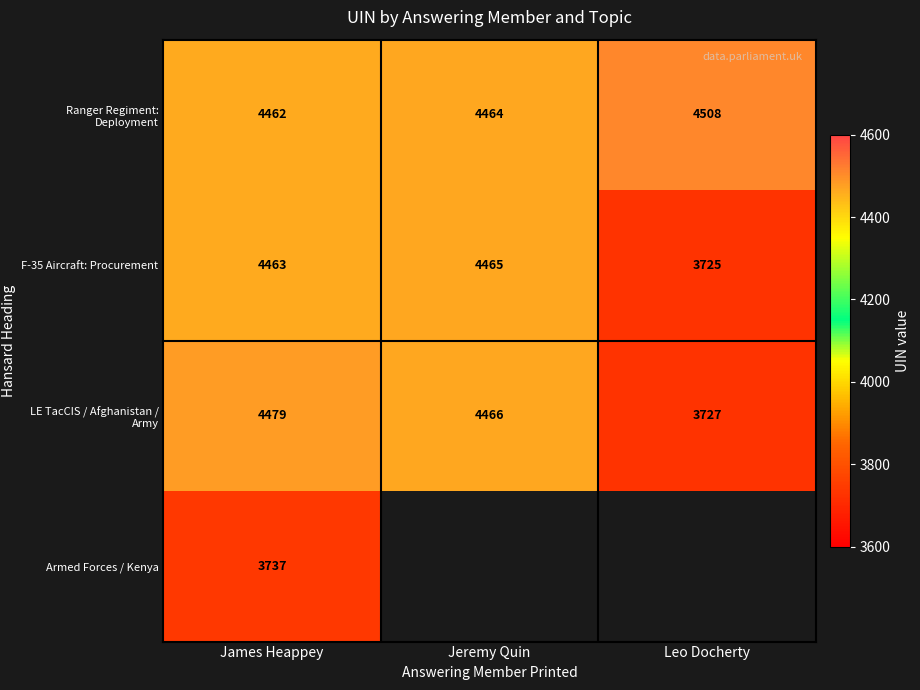

Is it true that F-35 Aircraft: Procurement equals 7104 at James Heappey?

False